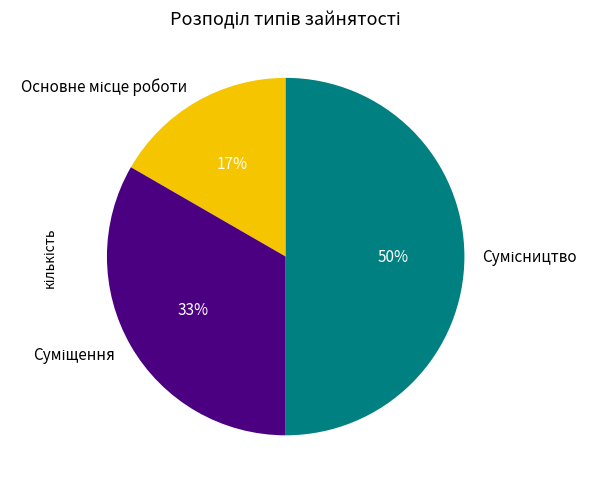

To the nearest percent, what is the difference between the largest and smallest slice percentages?

33%